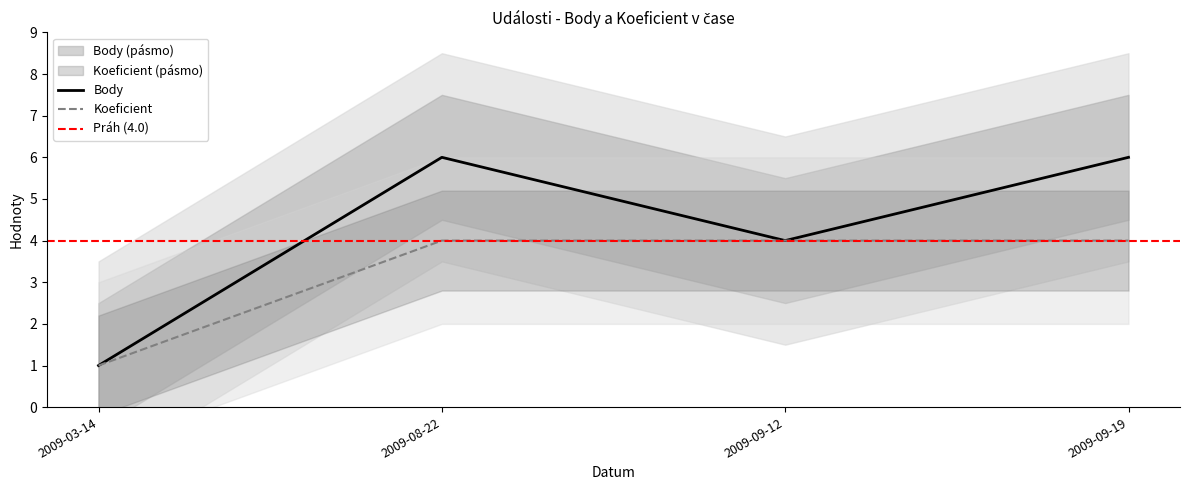

Which category has the highest value across all series?

2009-08-22